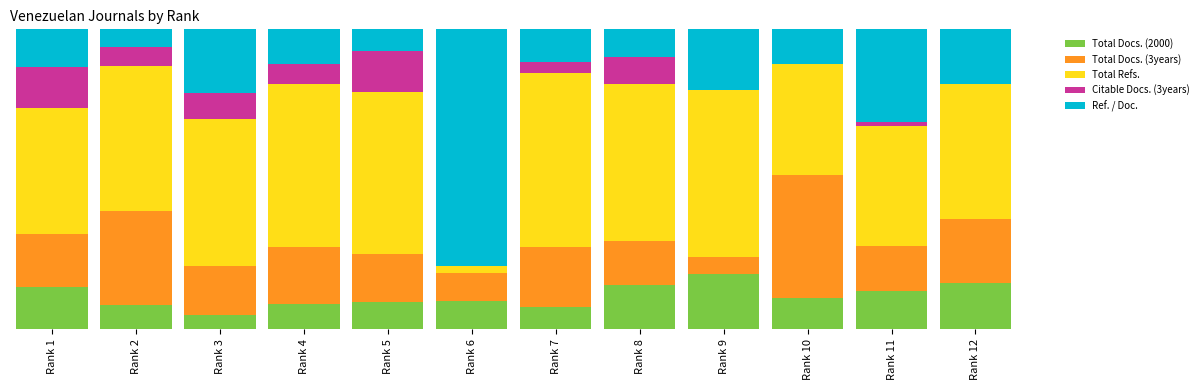

What are all the series names shown in the legend?

Total Docs. (2000), Total Docs. (3years), Total Refs., Citable Docs. (3years), Ref. / Doc.